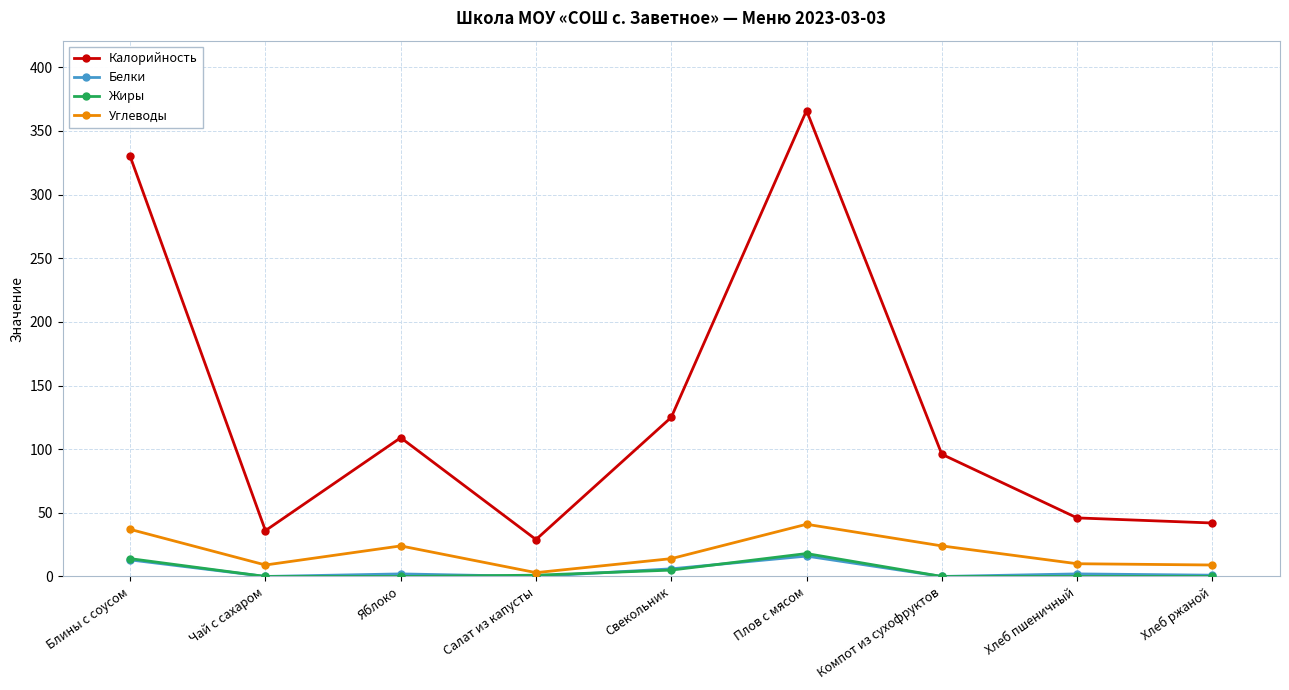

At which label does Калорийность reach its peak?

Плов с мясом